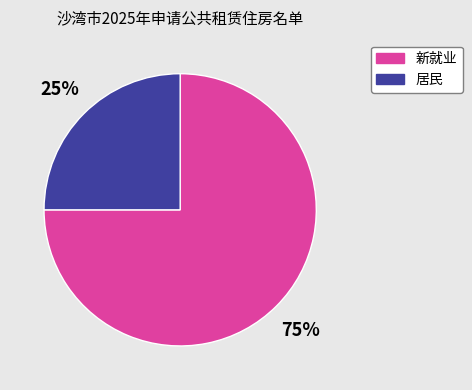

What is the largest slice in the pie chart?

新就业